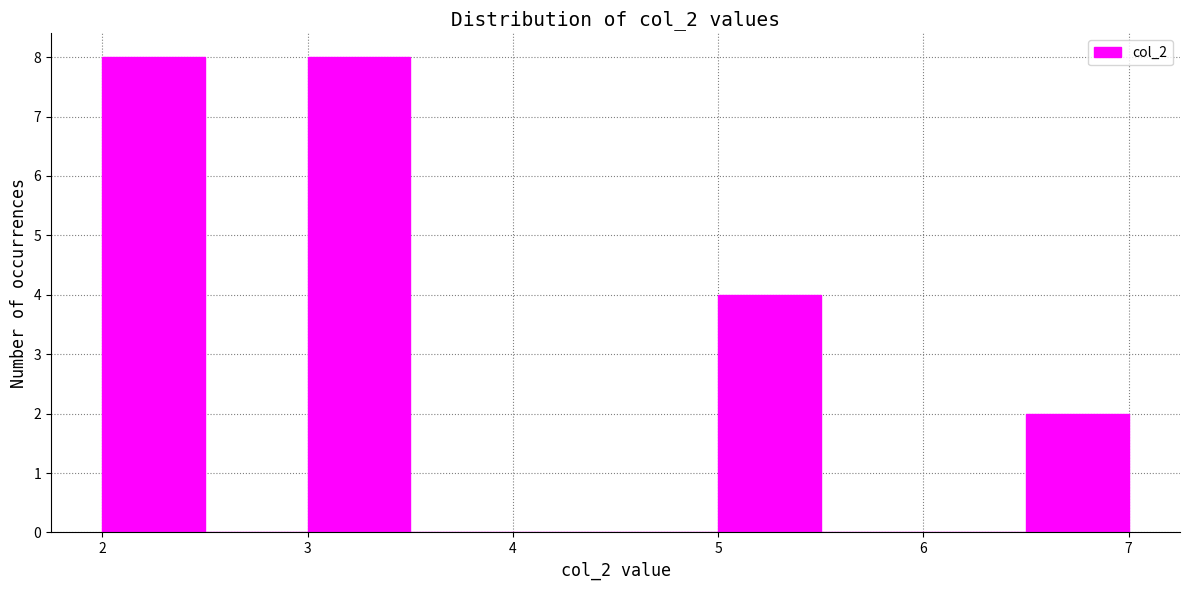

What is the height of the bar covering 6.5 to 7.0 on the x-axis? The values are not printed on the chart, so give them approximately, as read against the axis.

2